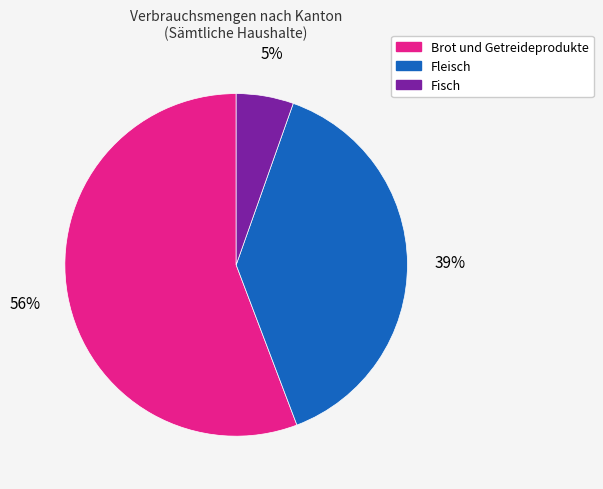

Between Fleisch and Brot und Getreideprodukte, which is larger?

Brot und Getreideprodukte